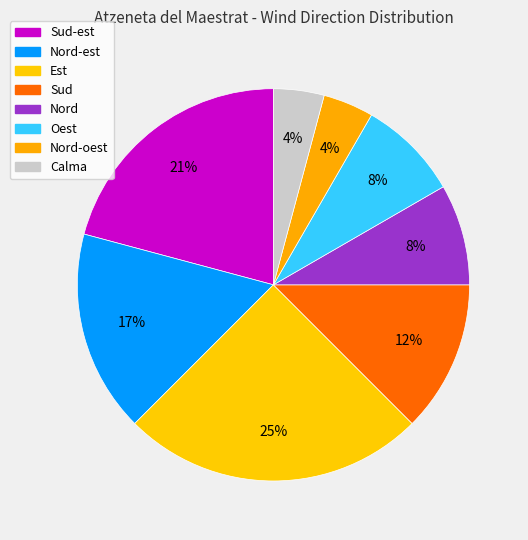

Which category has the smallest portion of the pie?

Nord-oest